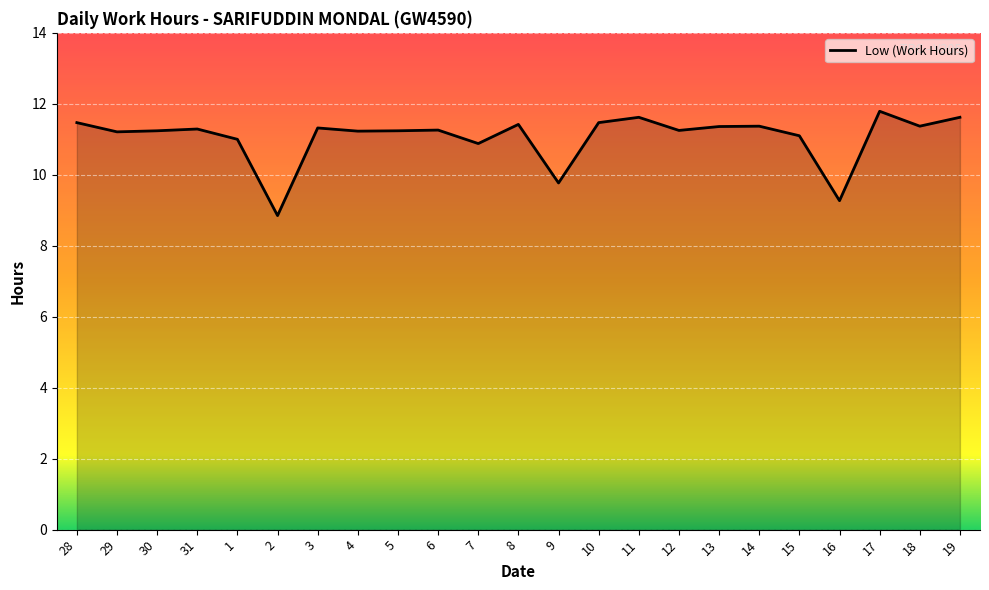

The value at 15 is 4.2. True or false?

False